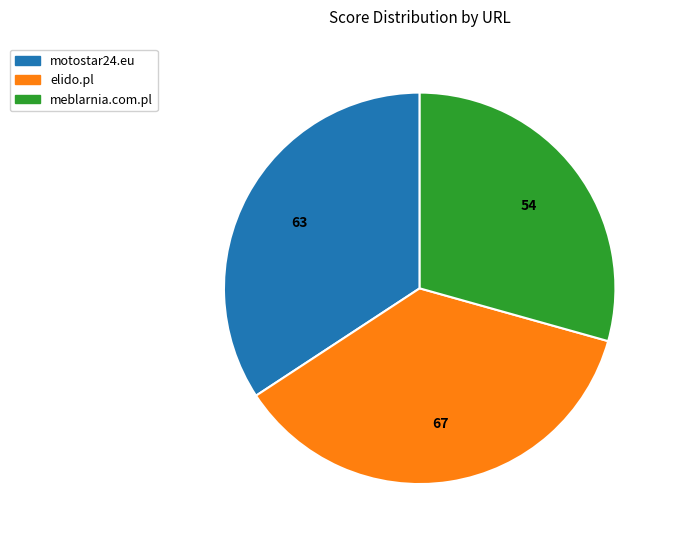

Which slice is the smallest?

meblarnia.com.pl